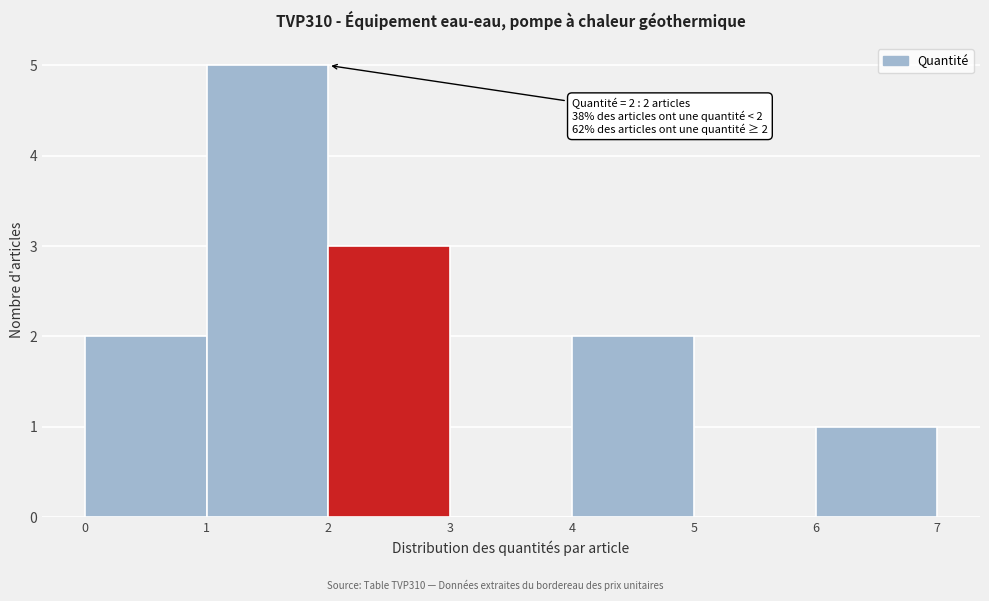

Which range on the x-axis has the tallest bar?

1 to 2